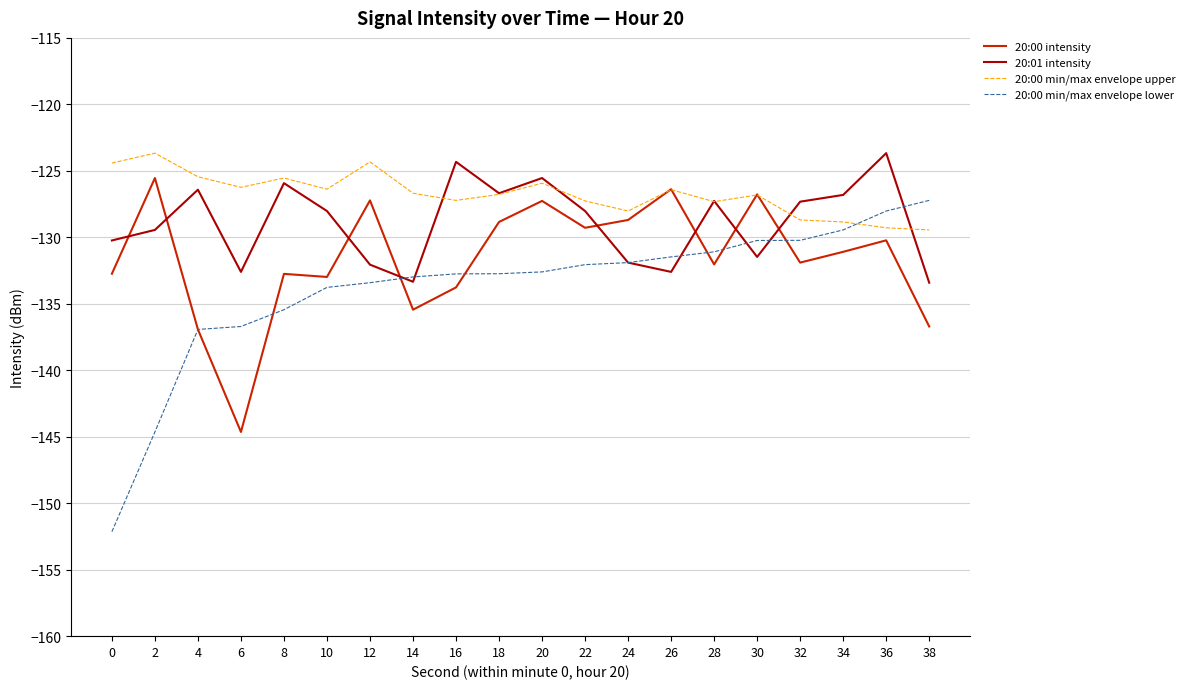

After their last crossing, which series has the higher values: 20:00 intensity or 20:01 intensity?

20:01 intensity